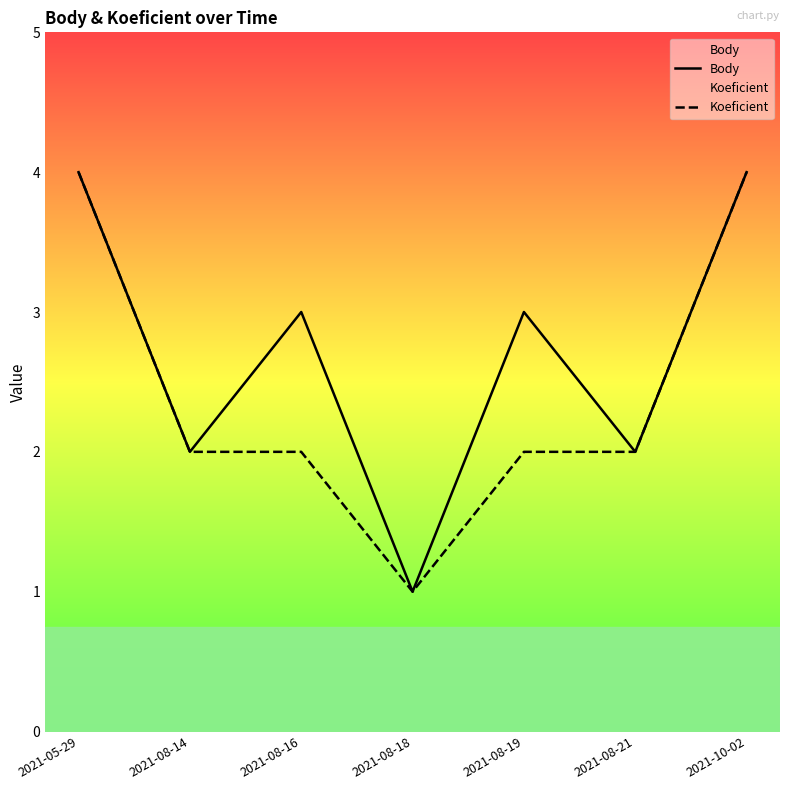

What is the label of the 3rd point from the right?

2021-08-19